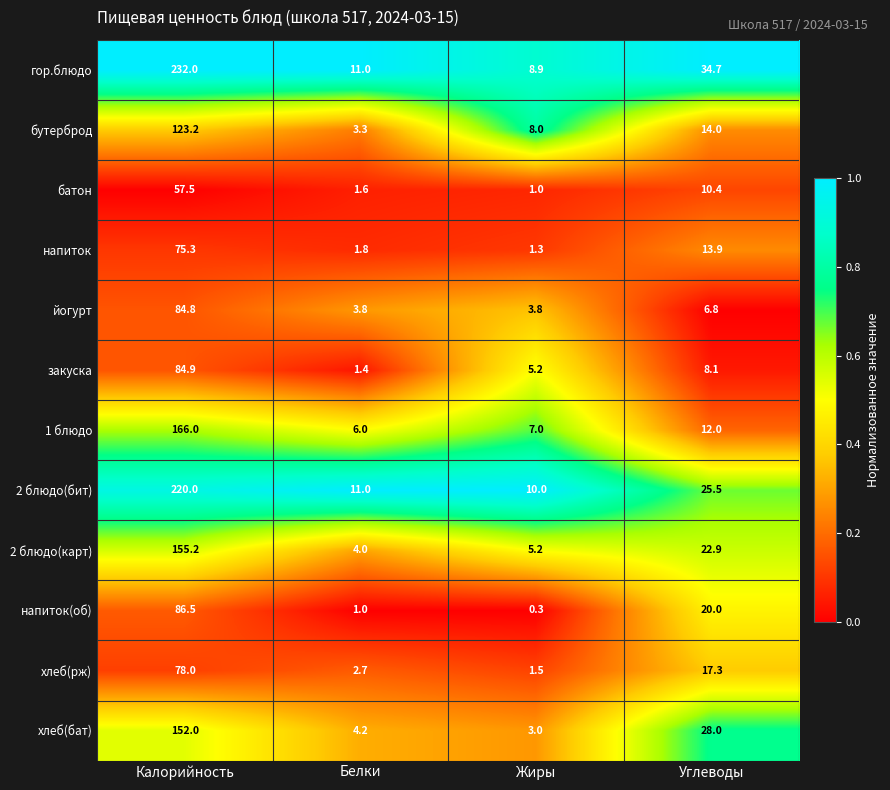

At how many categories does at least one series exceed 0?

4